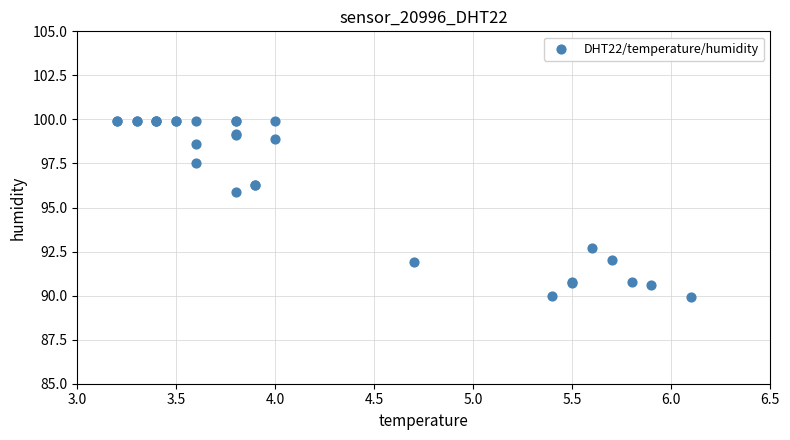

What Y value in the scatter plot is closest to 94?

92.7